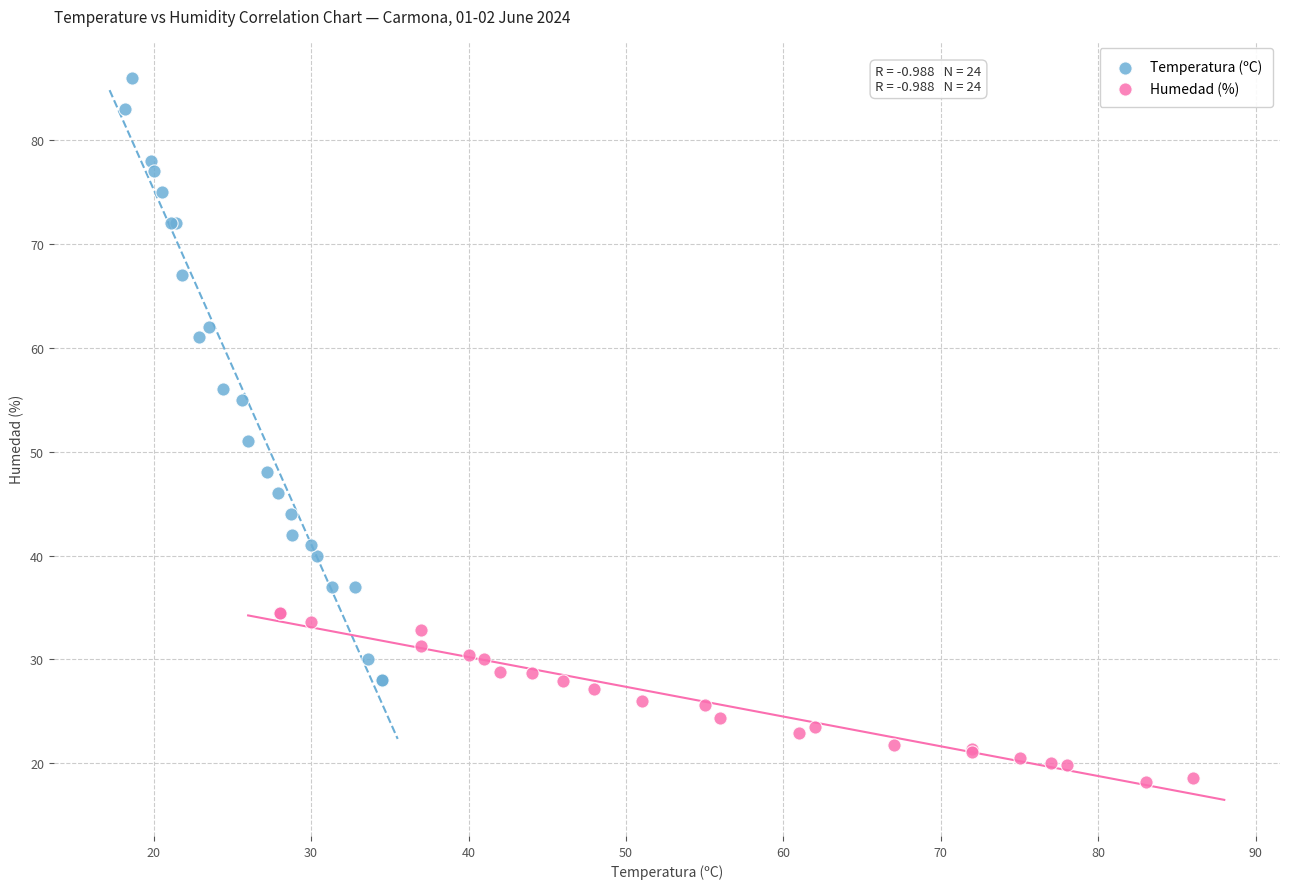

Which series reaches the minimum Y coordinate?

Humedad (%)